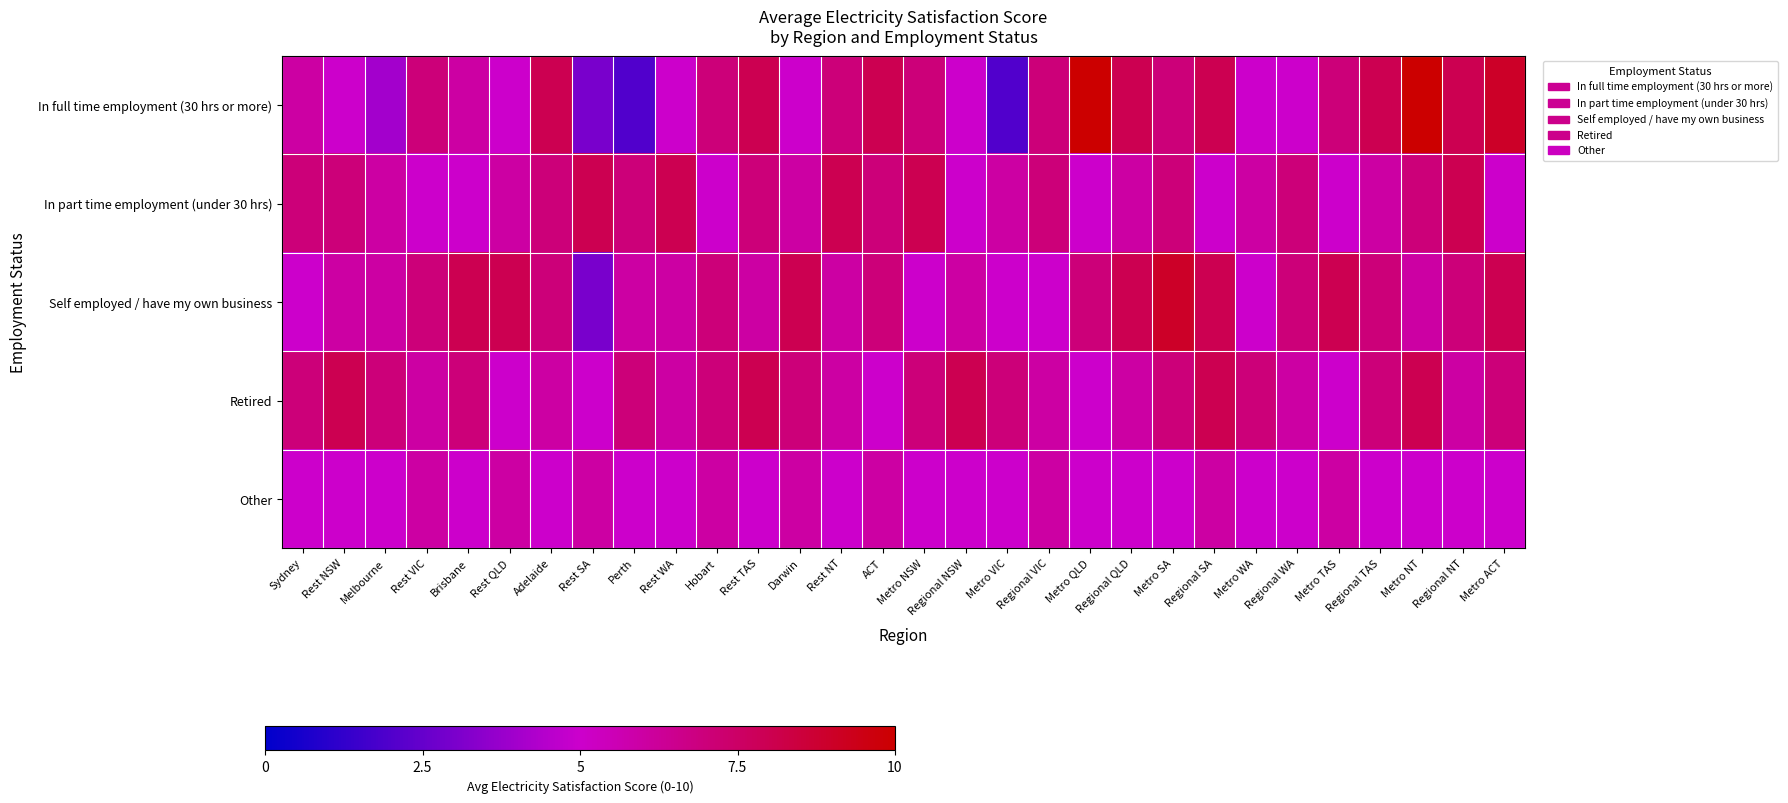

Which label corresponds to the largest value in the chart?

Metro QLD